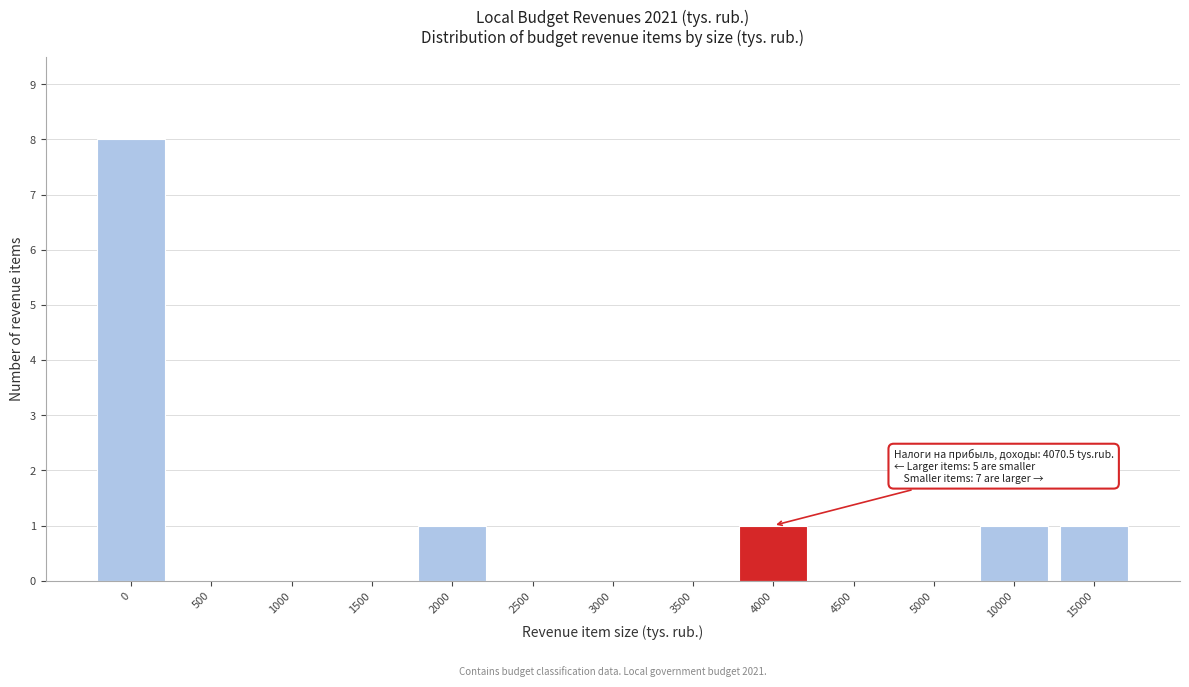

Reading left to right, transcribe all the data shown in this chart.

0=8	500=0	1000=0	1500=0	2000=1	2500=0	3000=0	3500=0	4000=1	4500=0	5000=0	10000=1	15000=1